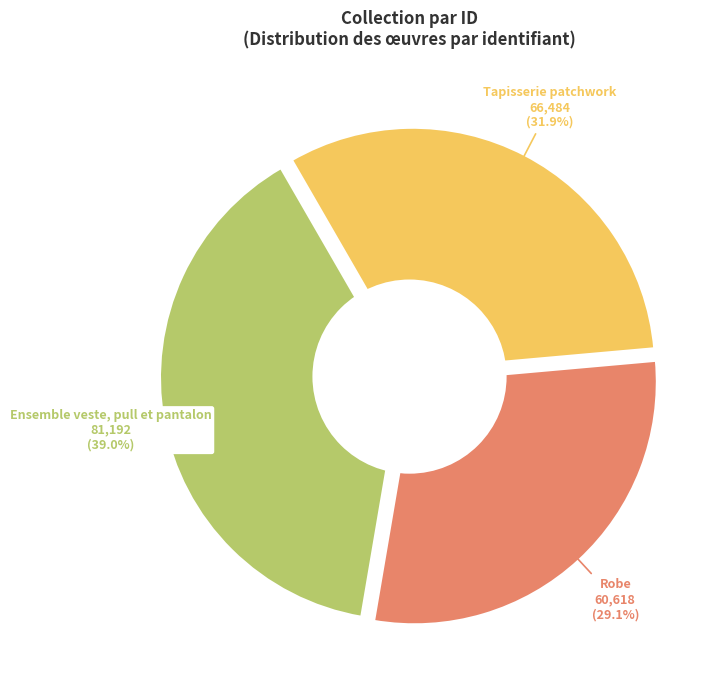

Approximately how many times larger is the value at Robe compared to Ensemble veste, pull et pantalon?

0.7